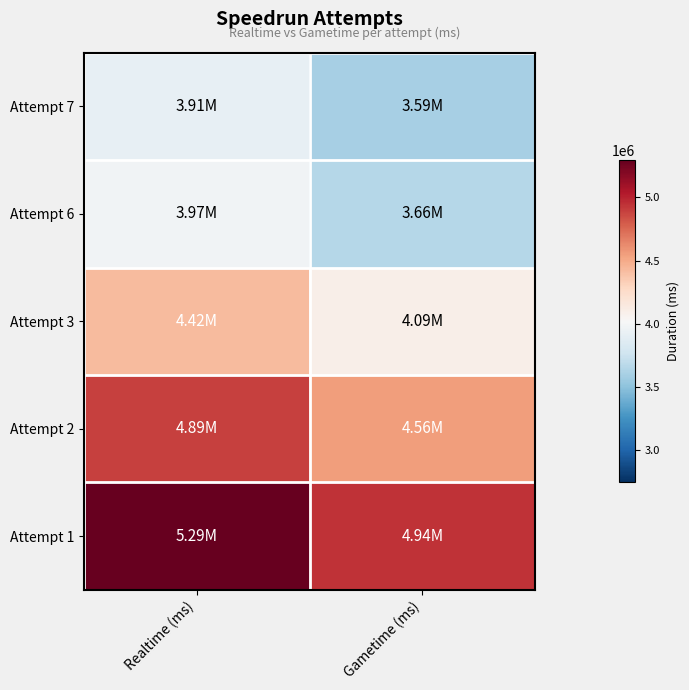

Reading right to left, what are all the values shown in this chart?

Attempt 7: Gametime (ms)=3594853	Realtime (ms)=3910656
Attempt 6: Gametime (ms)=3656463	Realtime (ms)=3971904
Attempt 3: Gametime (ms)=4093625	Realtime (ms)=4421229
Attempt 2: Gametime (ms)=4555710	Realtime (ms)=4889686
Attempt 1: Gametime (ms)=4940022	Realtime (ms)=5294267